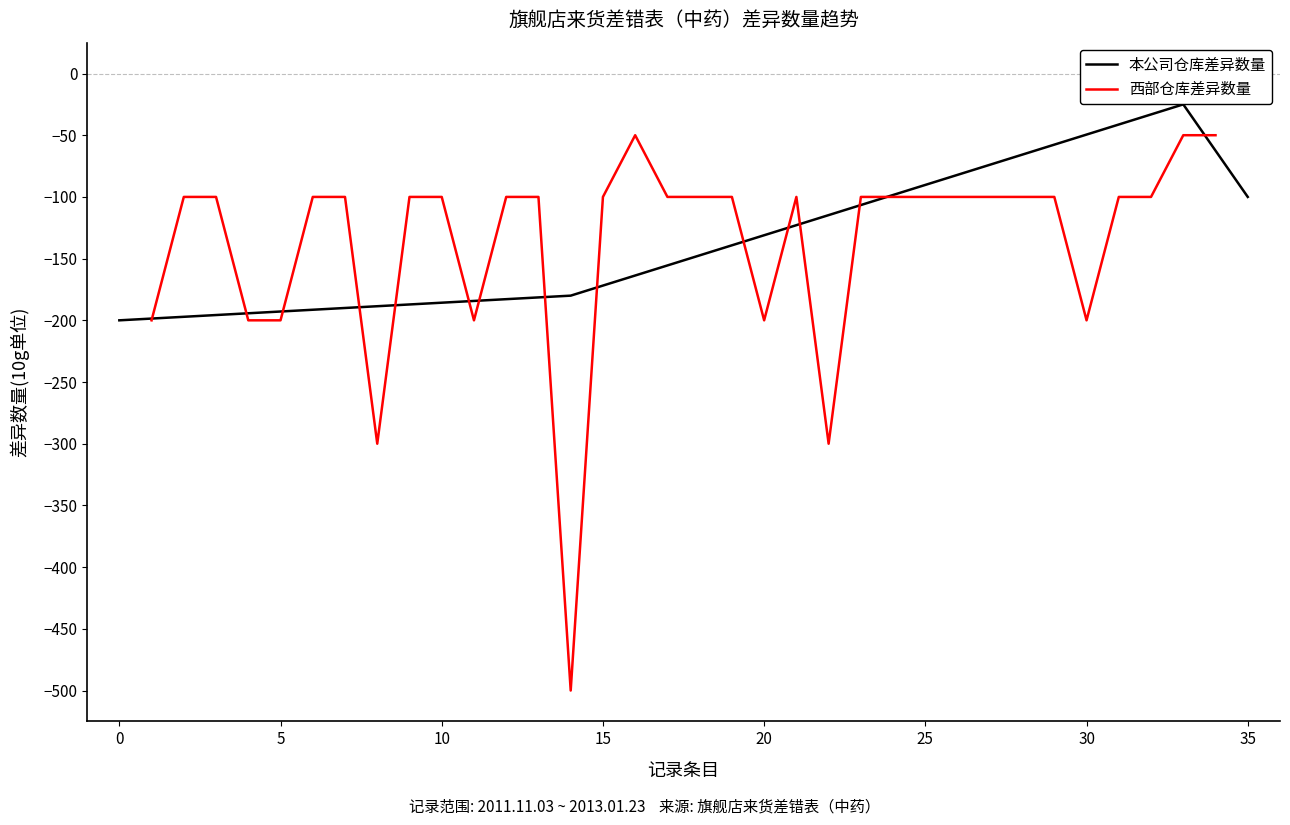

What is the minimum value shown in the chart?

-500